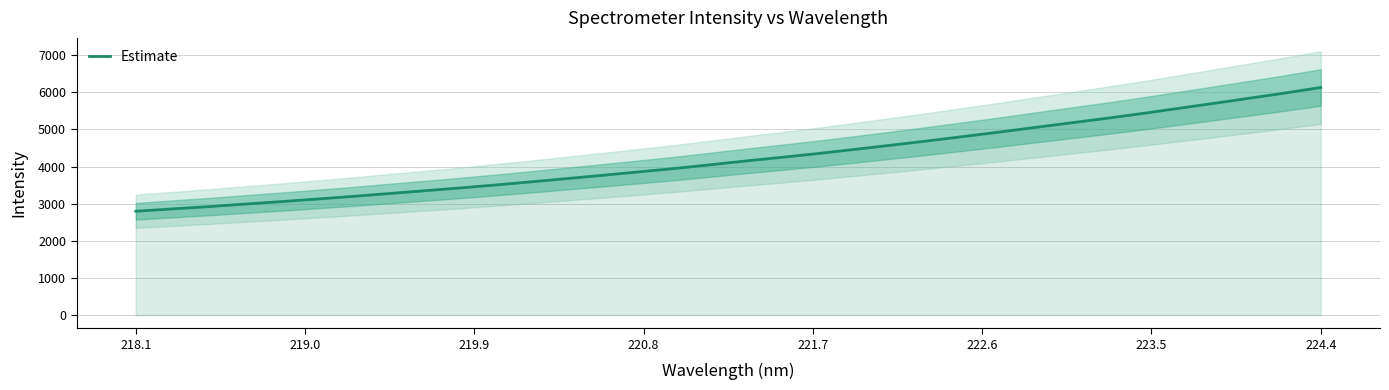

What is the minimum value for Estimate?

2797.1